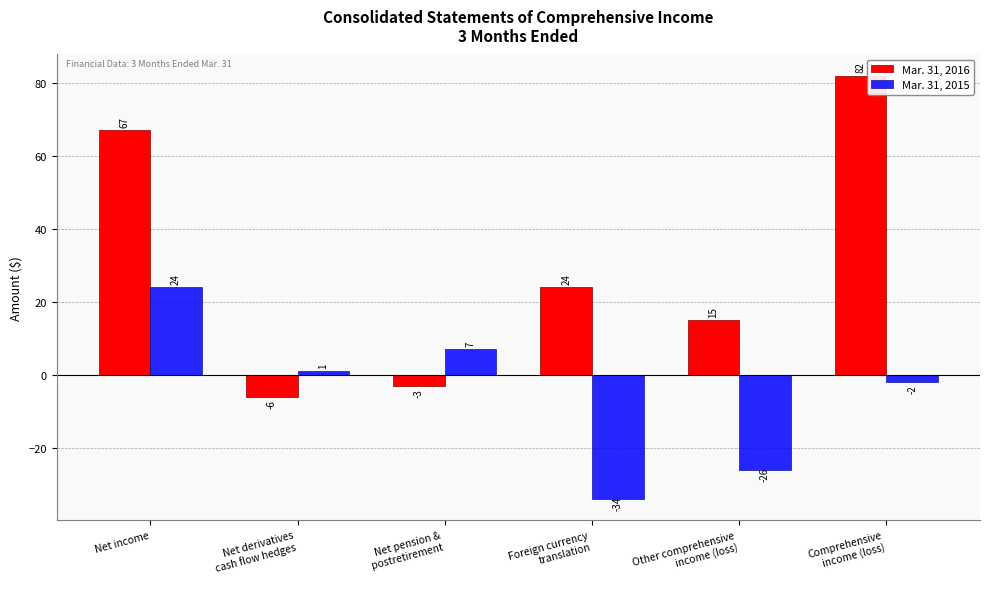

True or false: Mar. 31, 2015 has a value of 7 at Net pension &
postretirement.

True